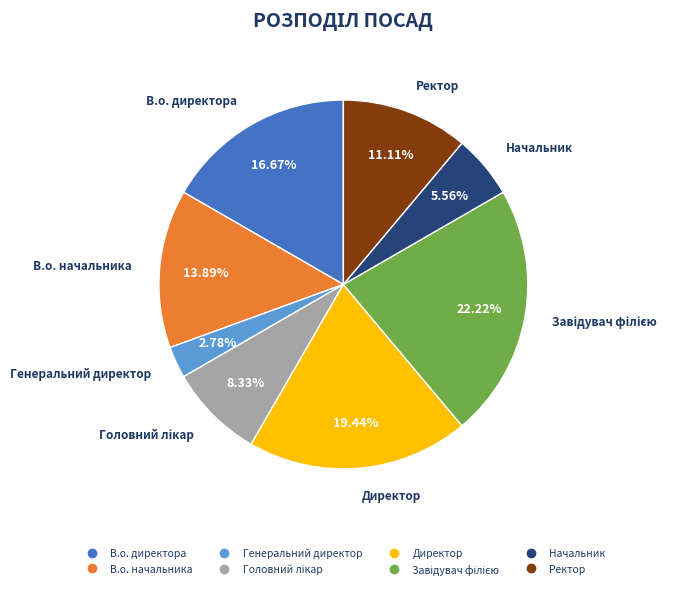

Is there any slice that represents more than half of the pie?

No